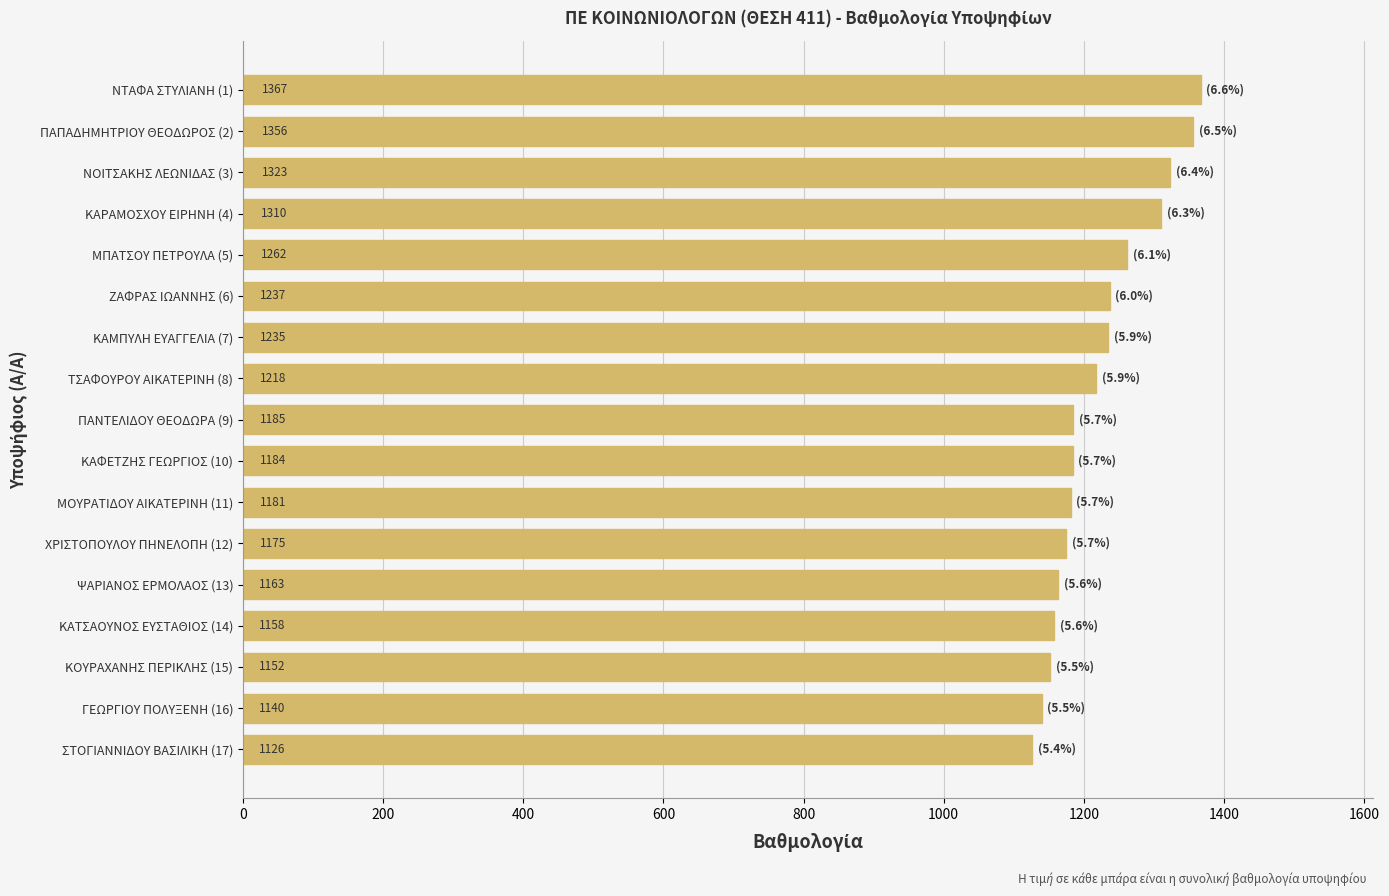

The chart shows a value of 2074 at ΚΑΤΣΑΟΥΝΟΣ ΕΥΣΤΑΘΙΟΣ (14). True or false?

False